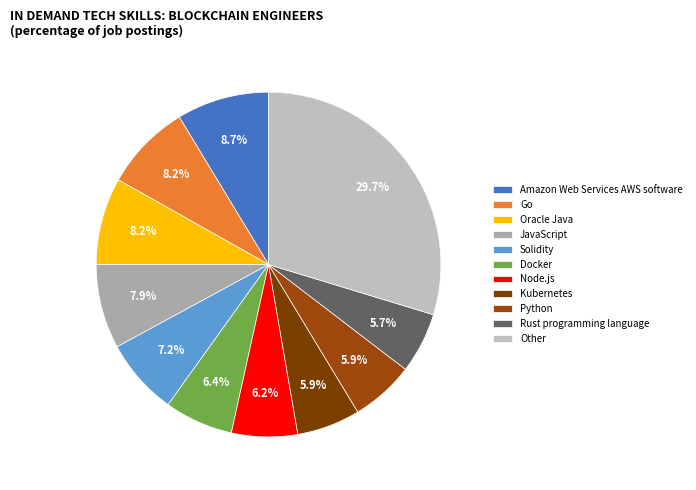

Count the number of slices in the pie.

11